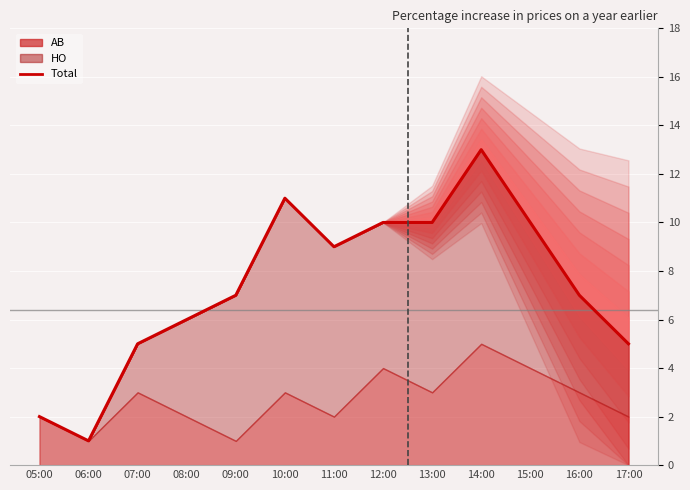

Rank the categories by value from lowest to highest.

06:00, 05:00, 07:00, 17:00, 08:00, 09:00, 16:00, 11:00, 12:00, 13:00, 15:00, 10:00, 14:00